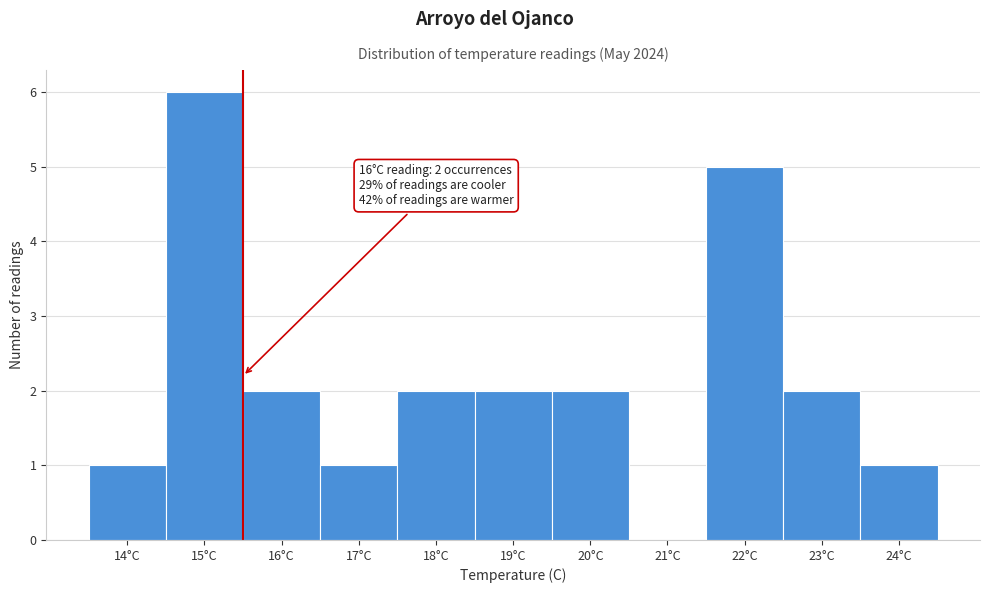

Reading right to left, what are all the values shown in this chart?

24°C=1	23°C=2	22°C=5	21°C=0	20°C=2	19°C=2	18°C=2	17°C=1	16°C=2	15°C=6	14°C=1